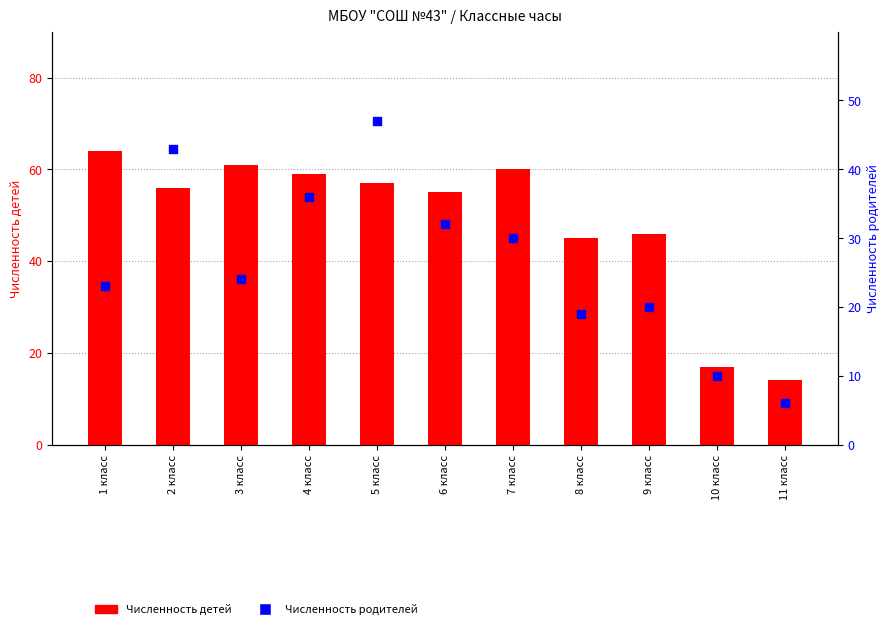

Which series contains the lowest Y value?

Численность родителей